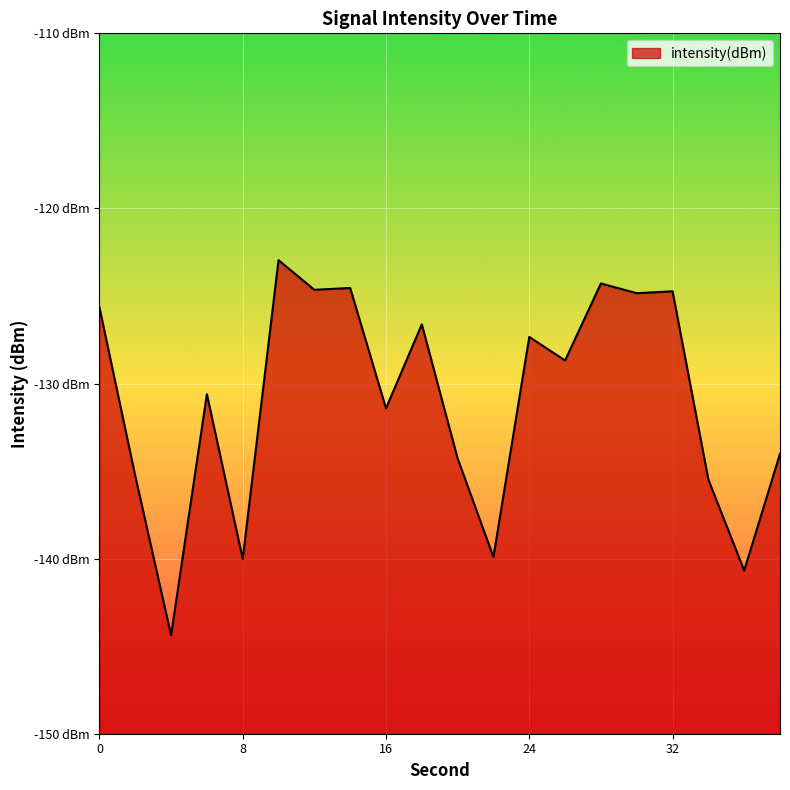

Which label corresponds to the largest value in the chart?

10